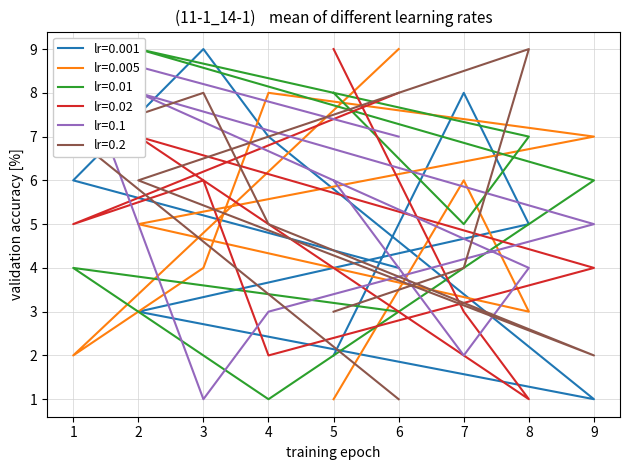

Which category has the lowest value in the col_9 series?

3